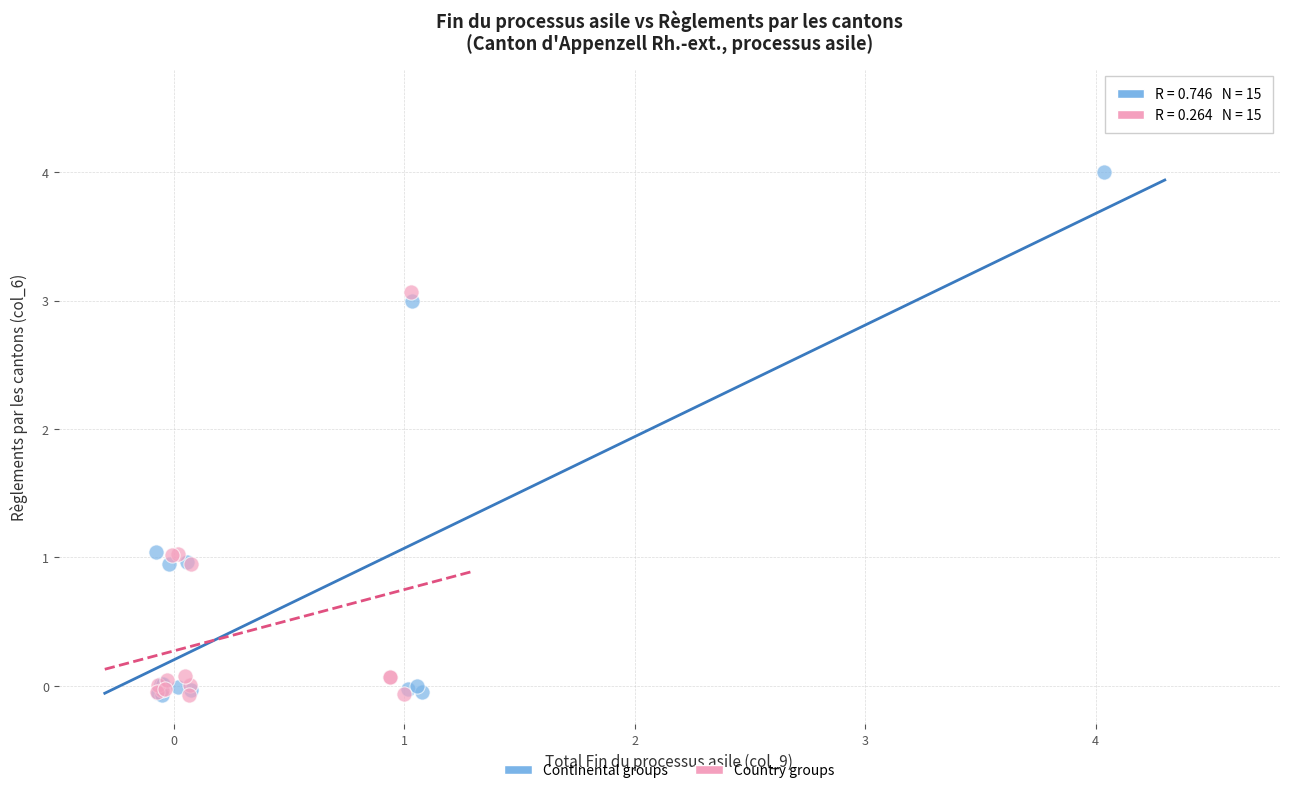

Which series has the largest Y range (max minus min)?

Continental groups